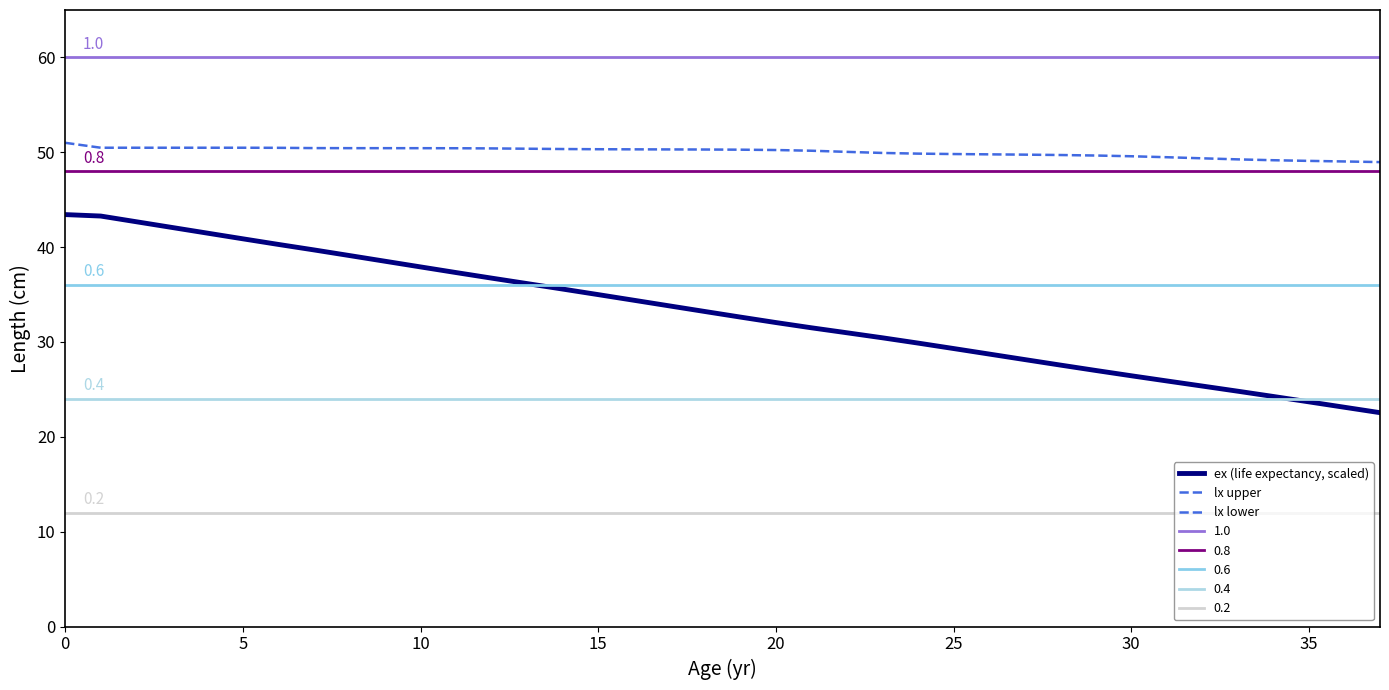

At which label is lx lower closest to 49?

36